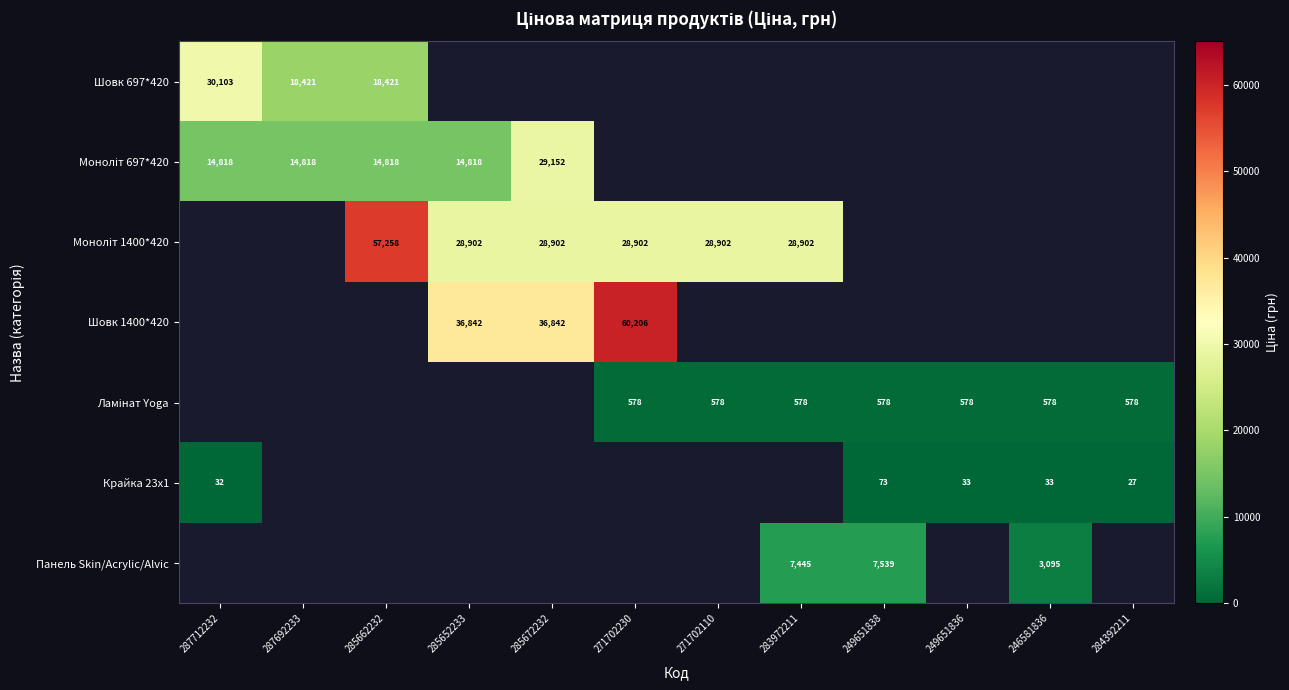

Which series changed the most between 287712232 and 287692233?

Шовк 697*420